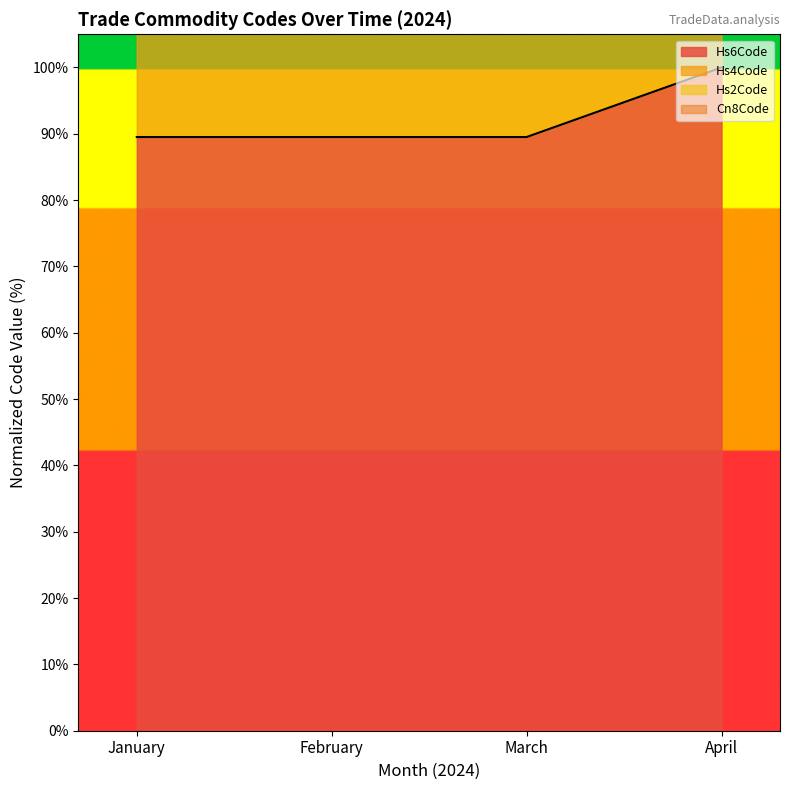

True or false: Hs6Code has more than 2 points higher than both neighbors.

False